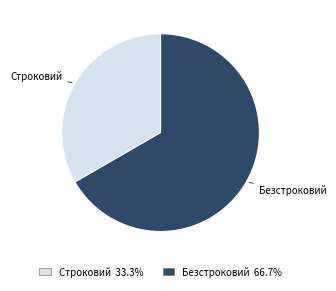

What is the ratio of the value at Безстроковий 66.7% to the value at Строковий 33.3%?

2.0